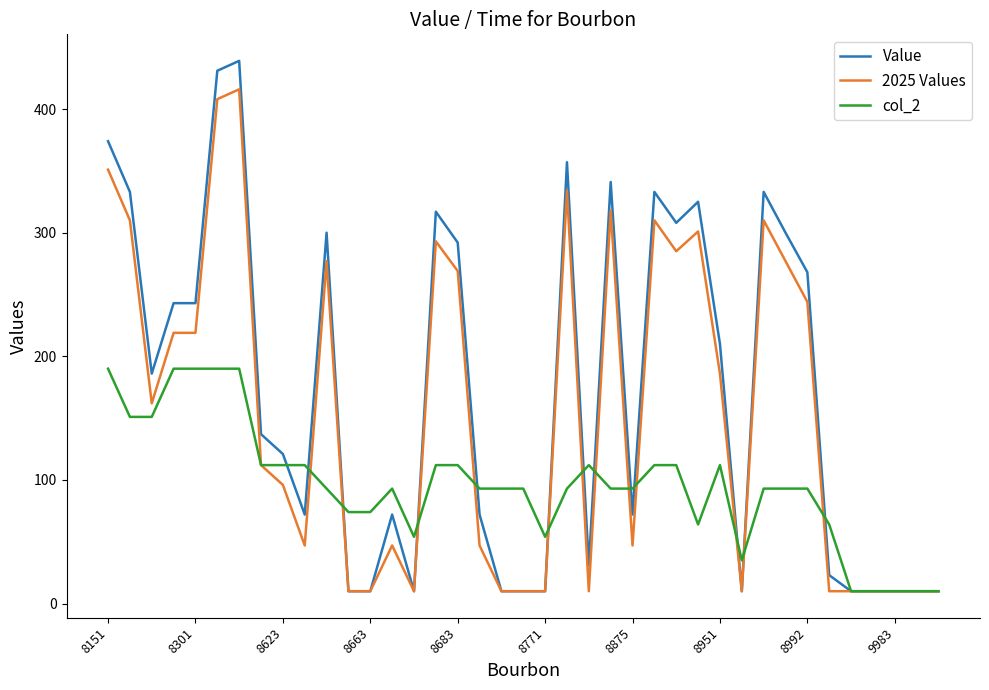

Reading left to right, what are all the values shown in this chart?

Value: 374	333	186	243	243	431	439	137	121	72	300	10	10	72	10	317	292	72	10	10	10	357	31	341	72	333	308	325	210	10	333	300	268	23	10	10	10	10	10
2025 Values: 351	310	162	219	219	408	416	112	96	47	277	10	10	47	10	293	269	47	10	10	10	334	10	318	47	310	285	301	186	10	310	277	244	10	10	10	10	10	10
col_2: 190	151	151	190	190	190	190	112	112	112	93	74	74	93	54	112	112	93	93	93	54	93	112	93	93	112	112	64	112	35	93	93	93	64	10	10	10	10	10